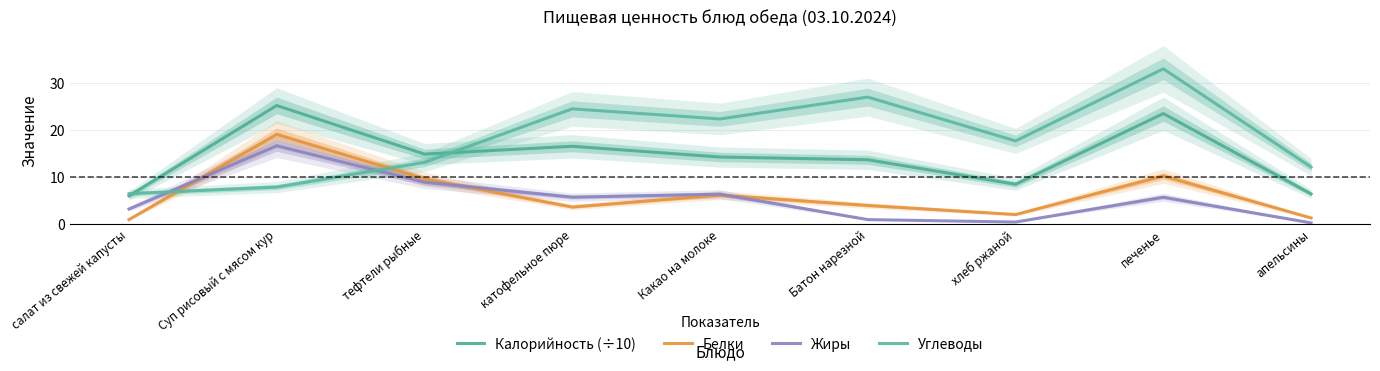

The Жиры series shows 10.5 at Какао на молоке. True or false?

False